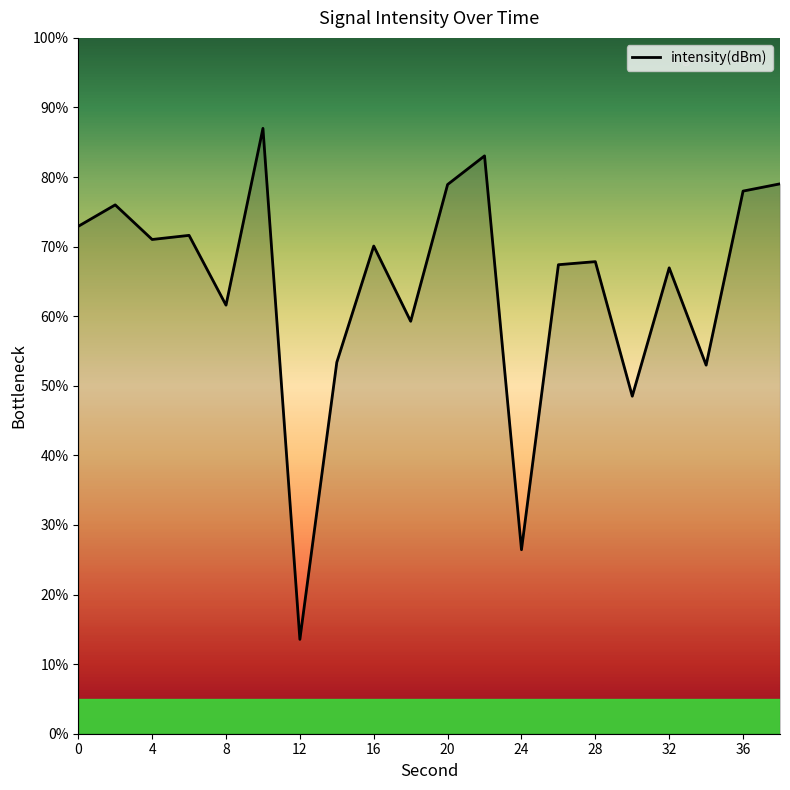

What is the sum of all values?

1285.6